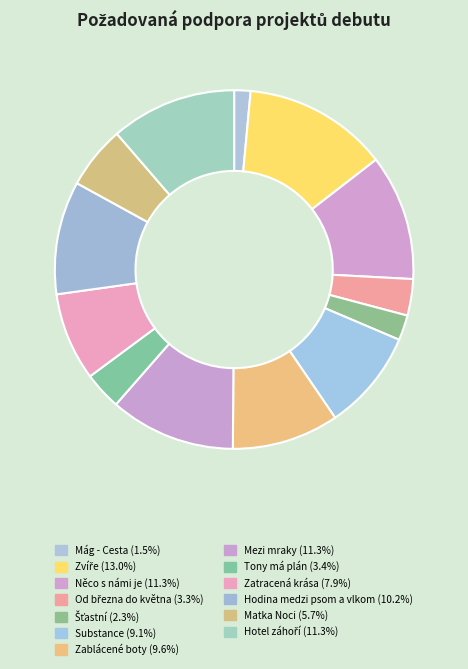

Which has a higher value, Tony má plán or Zablácené boty?

Zablácené boty